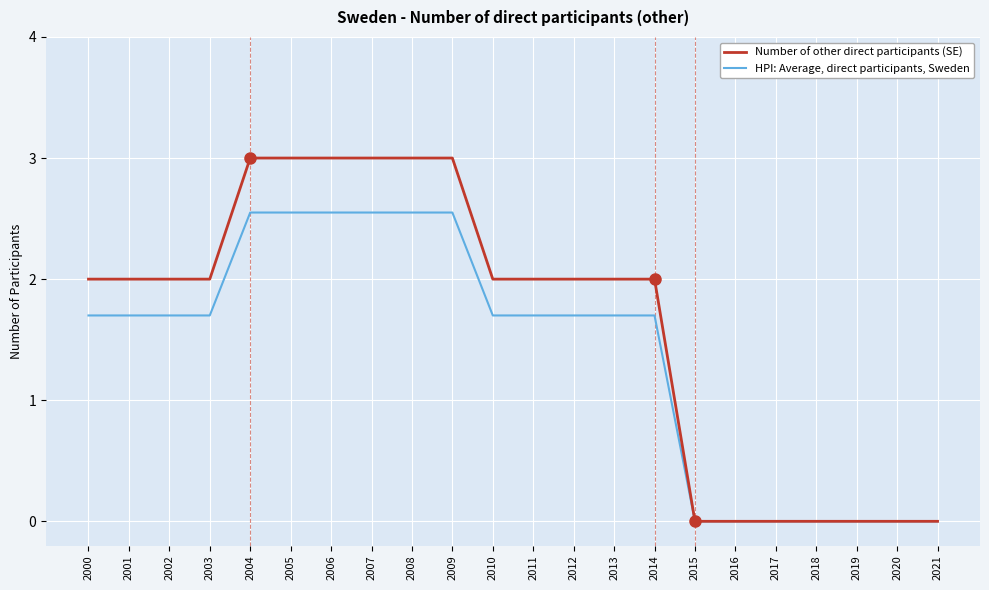

Is the value of Number of other direct participants (SE) at 2004 greater than the value of HPI: Average, direct participants, Sweden at 2009?

Yes